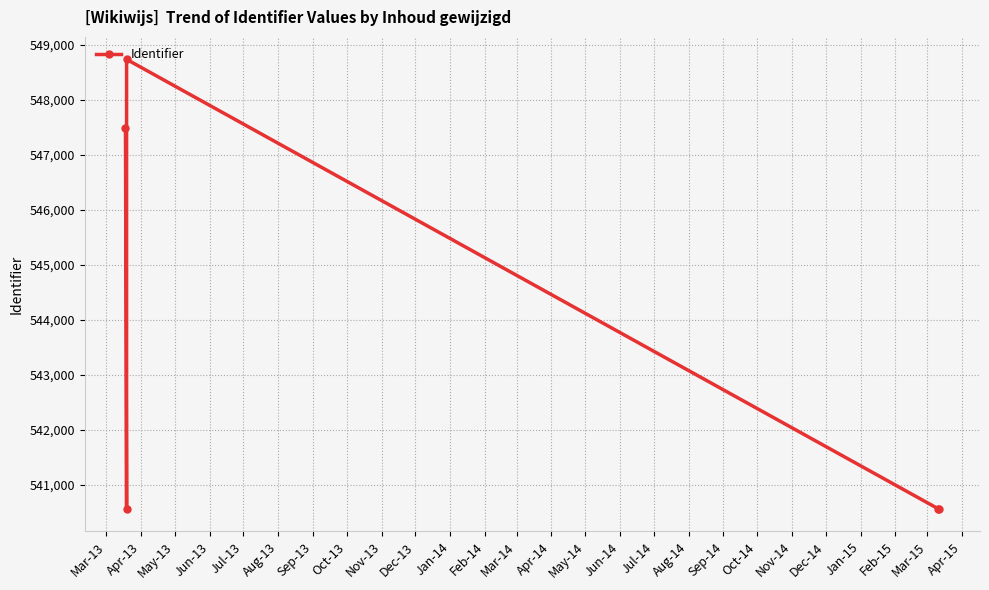

What is the change in value from Mar-13 to Jun-13?

-6938